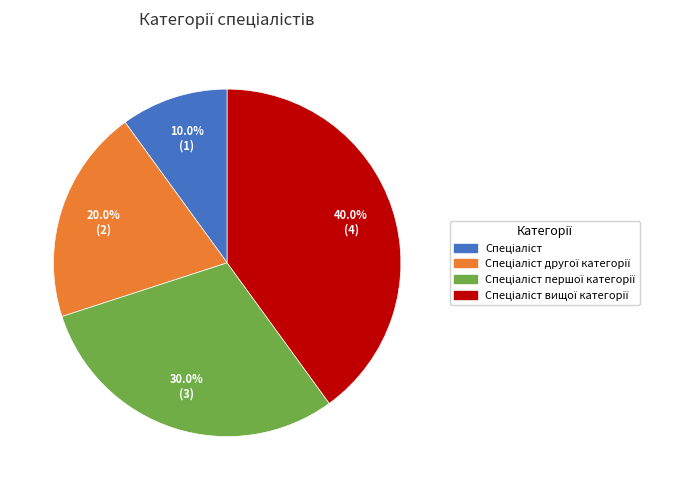

Does any single category account for the majority?

No